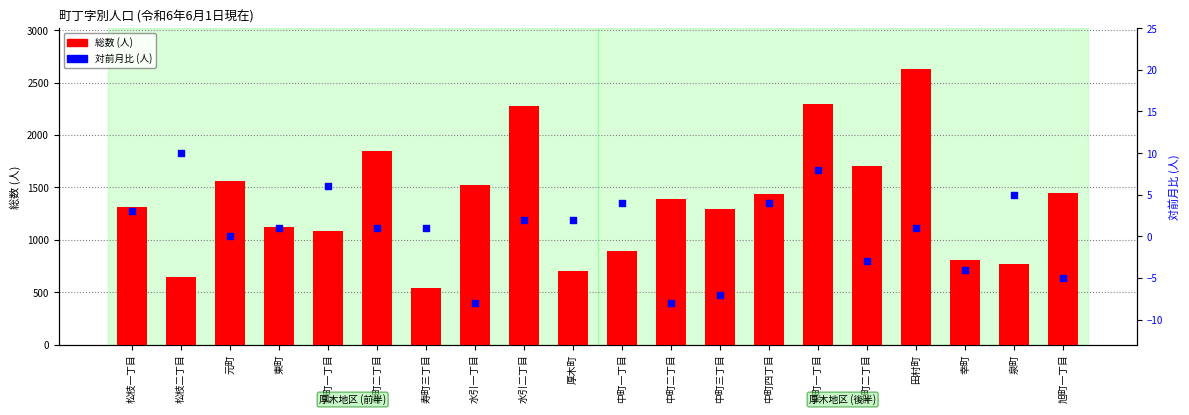

Which series has the largest total across all categories?

総数 (人)